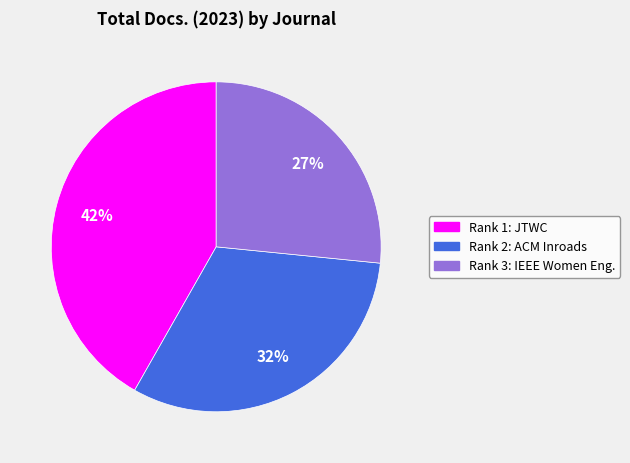

Does any single category account for the majority?

No